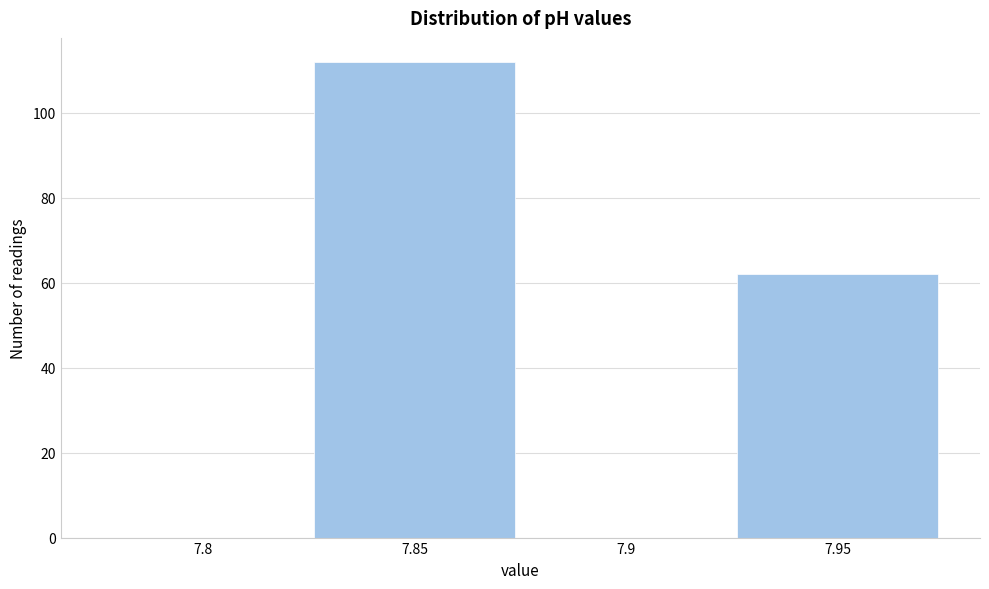

Reading left to right, what are all the values shown in this chart?

7.8=0	7.85=112	7.9=0	7.95=62